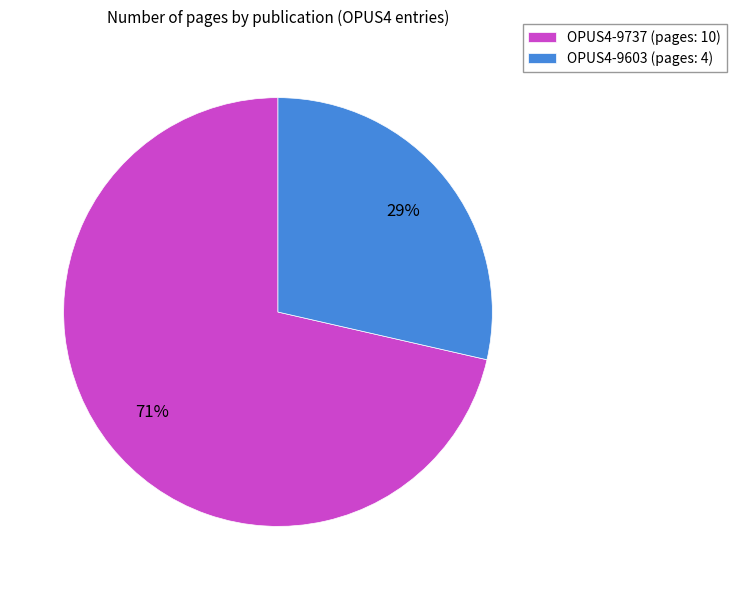

True or false: OPUS4-9737 accounts for 81% of the total.

False